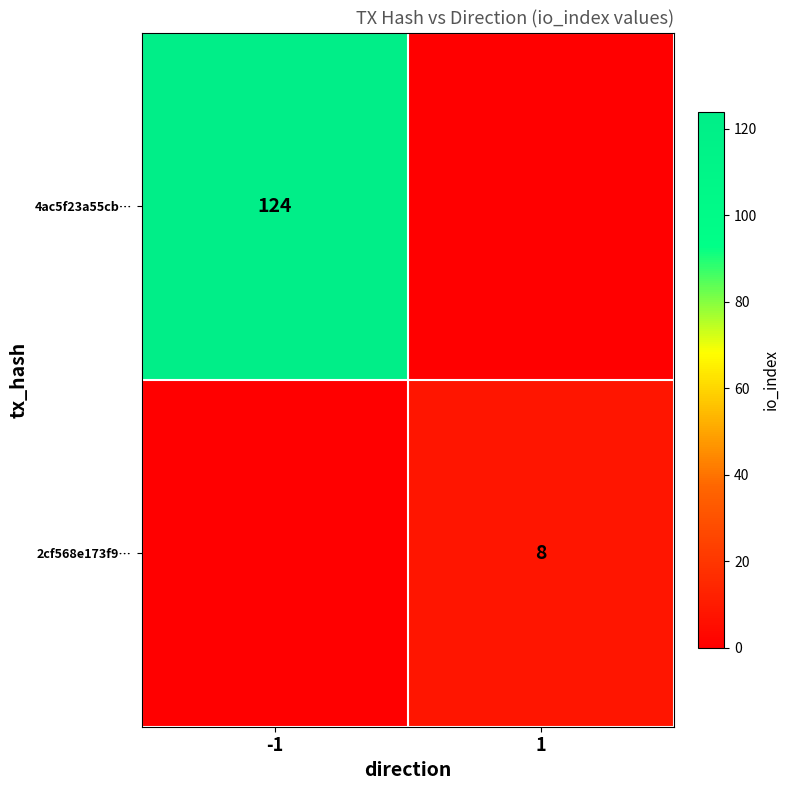

The value of 2cf568e173f9… at 1 is 4. True or false?

False